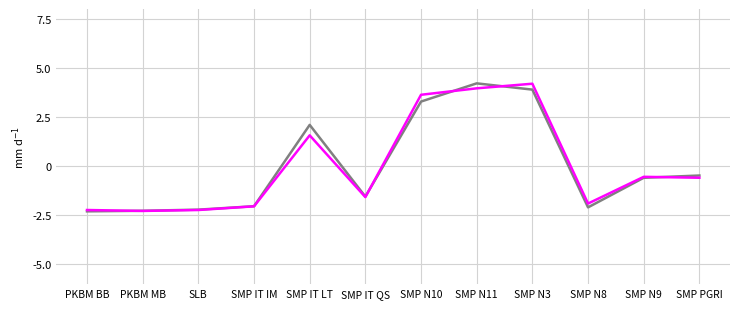

What is the minimum value shown in the chart?

-2.3